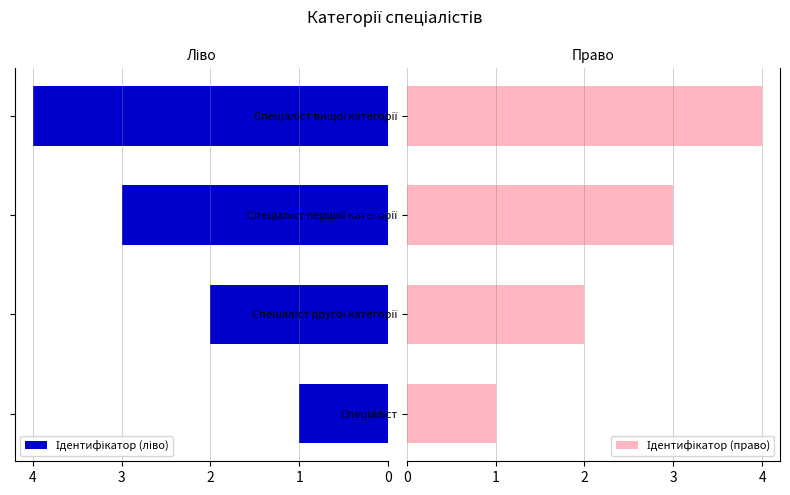

What are all the series names shown in the legend?

Ідентифікатор (ліво), Ідентифікатор (право)